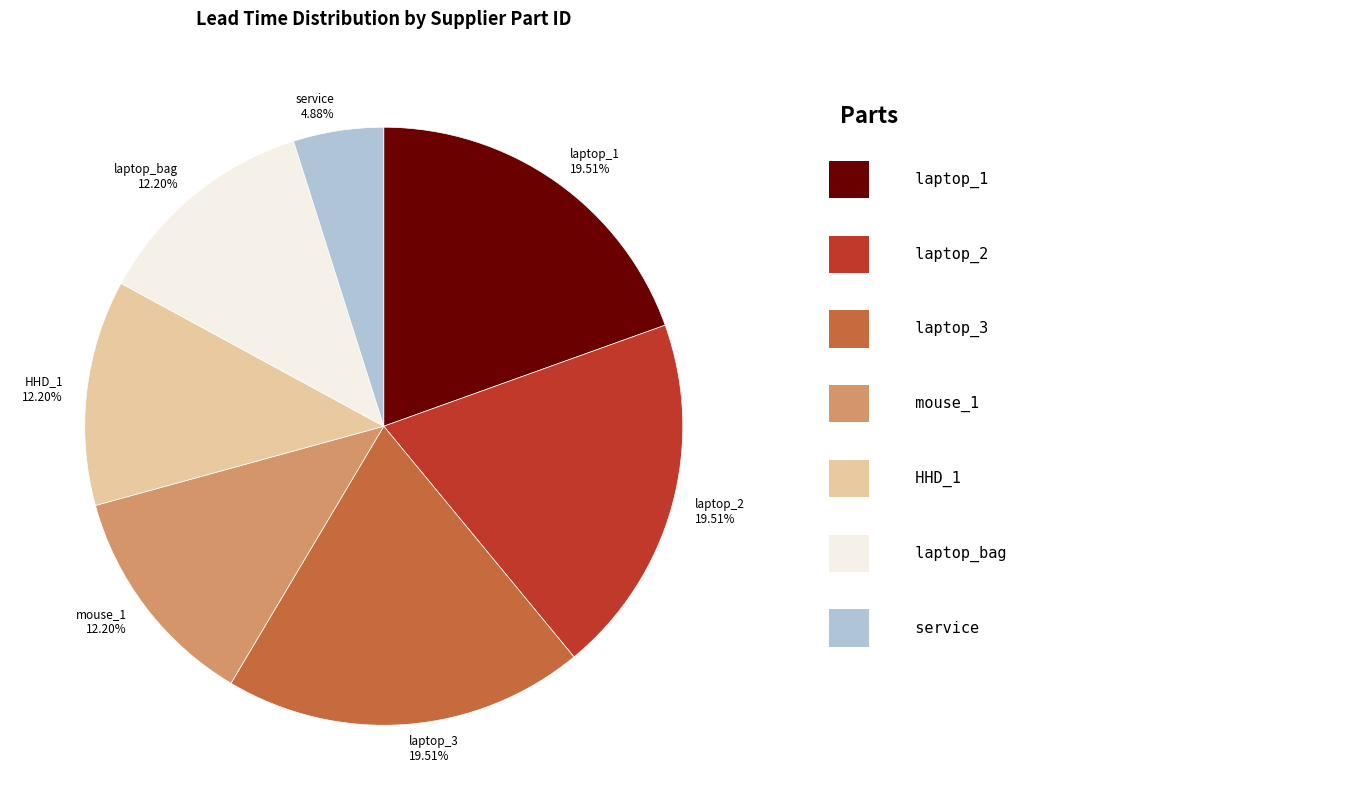

To the nearest percent, what is the difference between the mouse_1 and laptop_2 slice percentages?

7%